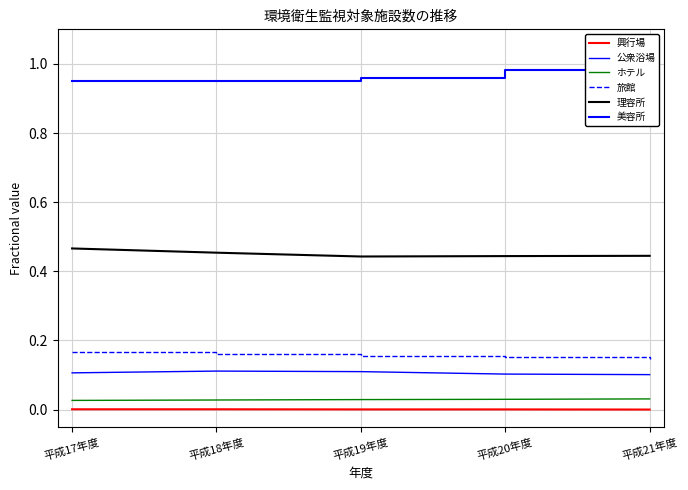

True or false: 理容所 and 旅館 cross at least once.

False